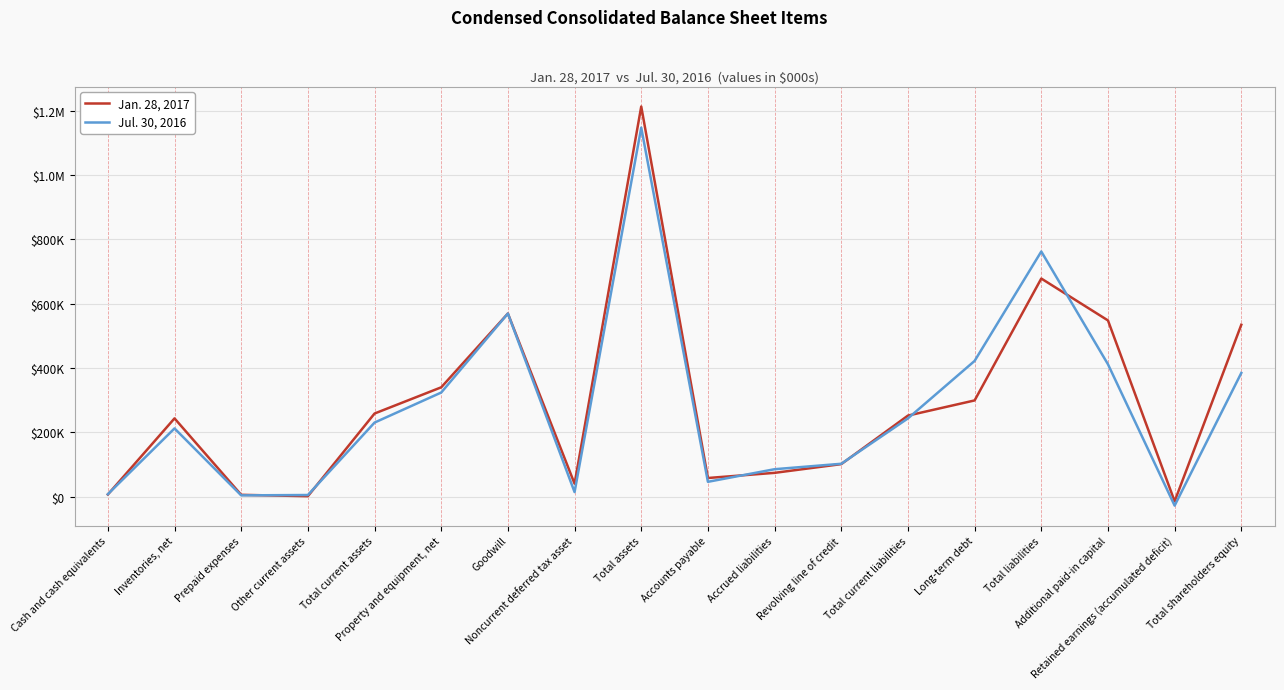

What are all the series names shown in the legend?

Jan. 28, 2017, Jul. 30, 2016